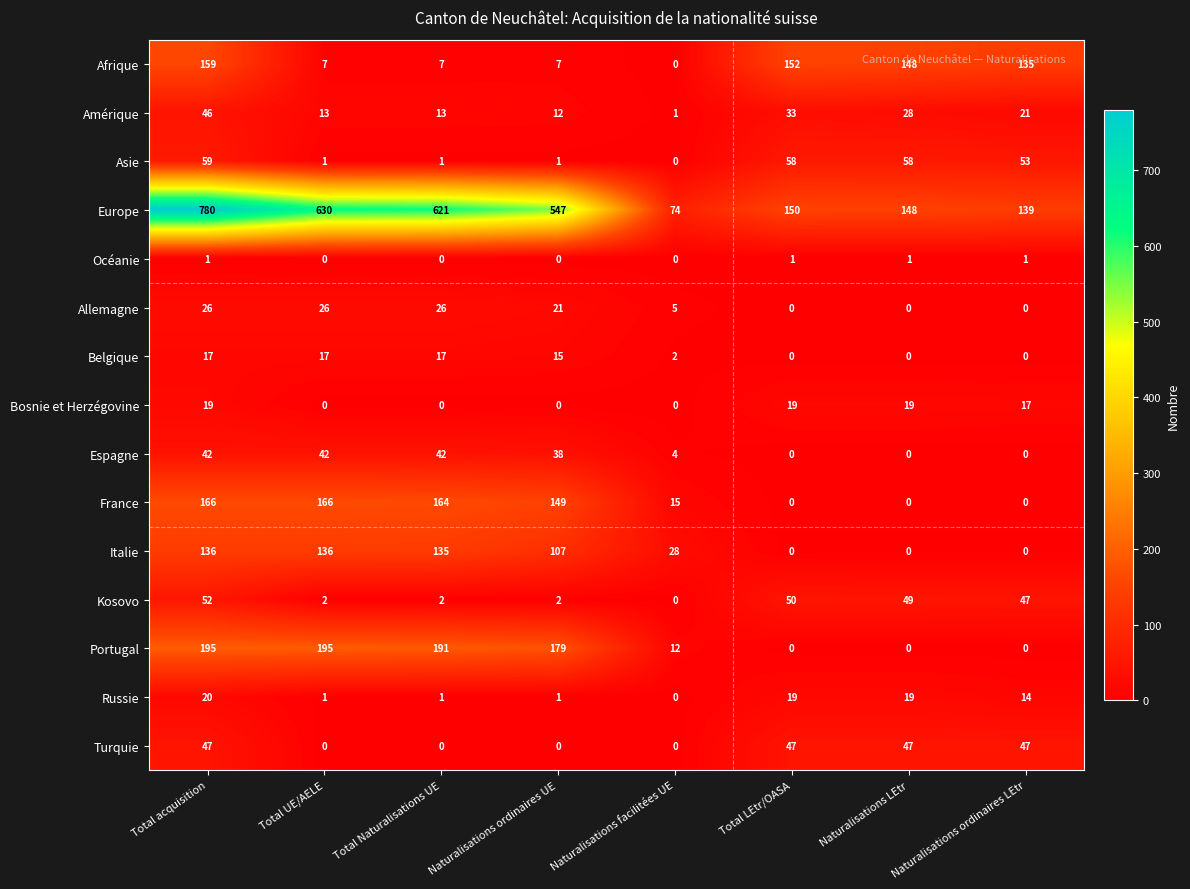

Which series changed the most between Total acquisition and Naturalisations ordinaires LEtr?

Europe